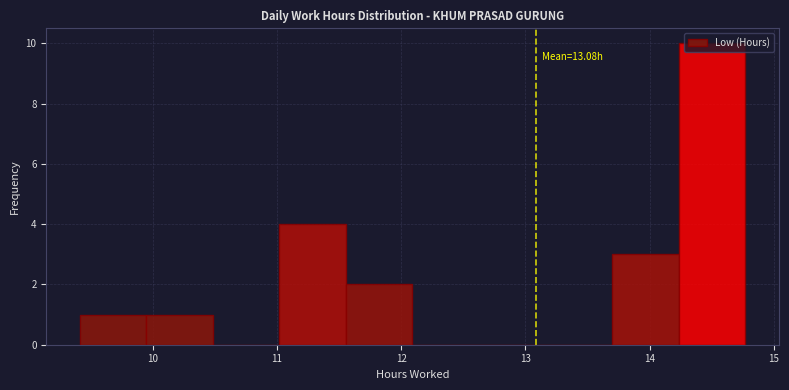

Over which range of the x-axis is the bar tallest?

14.2 to 14.8